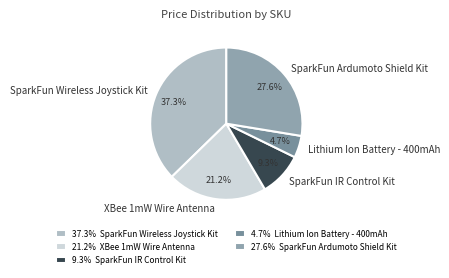

What percentage is NOT represented by SparkFun IR Control Kit?

90.7%